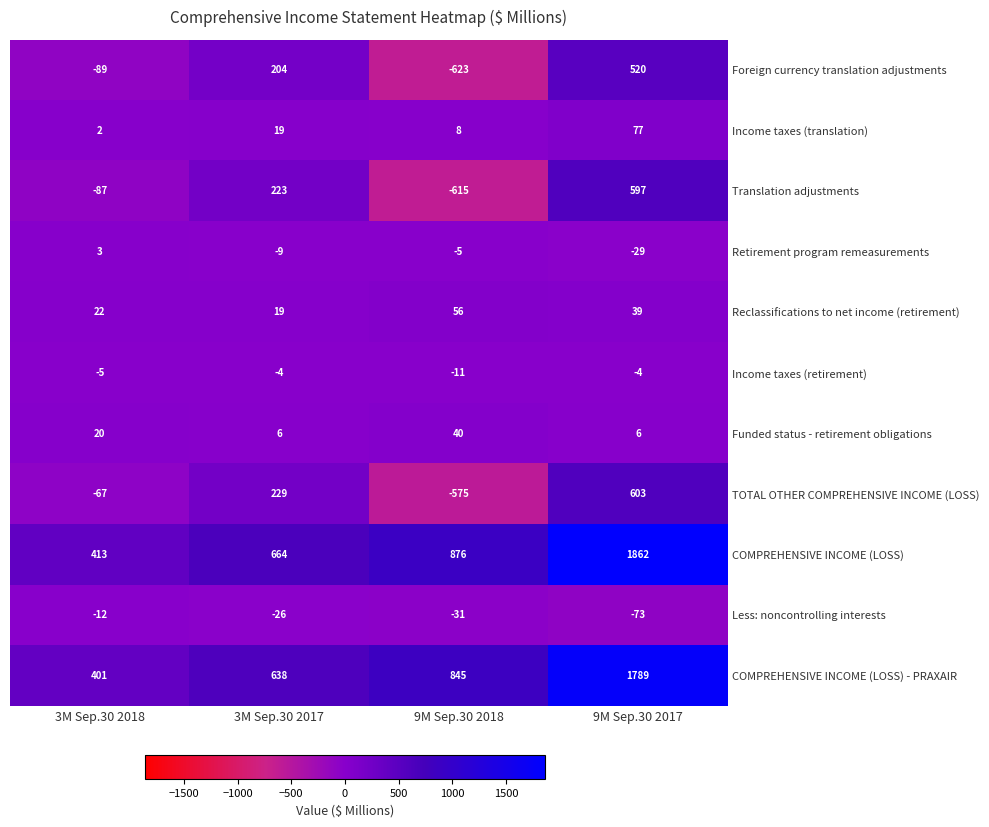

What is the difference between the highest and lowest values at 3M Sep.30 2018?

502